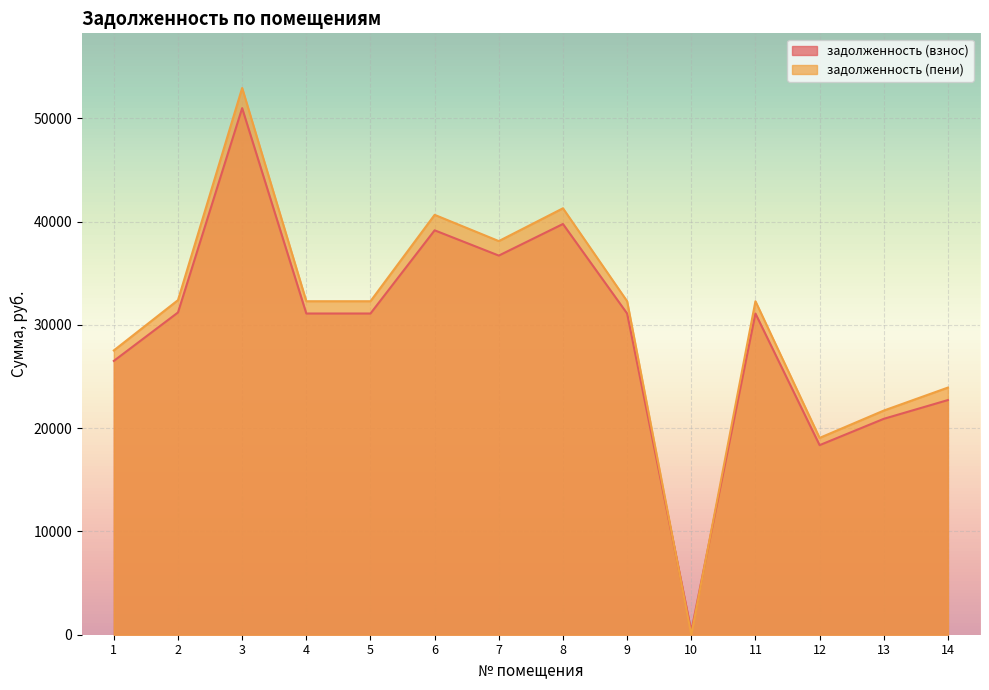

Where does the задолженность (пени) series first go above 32292?

2